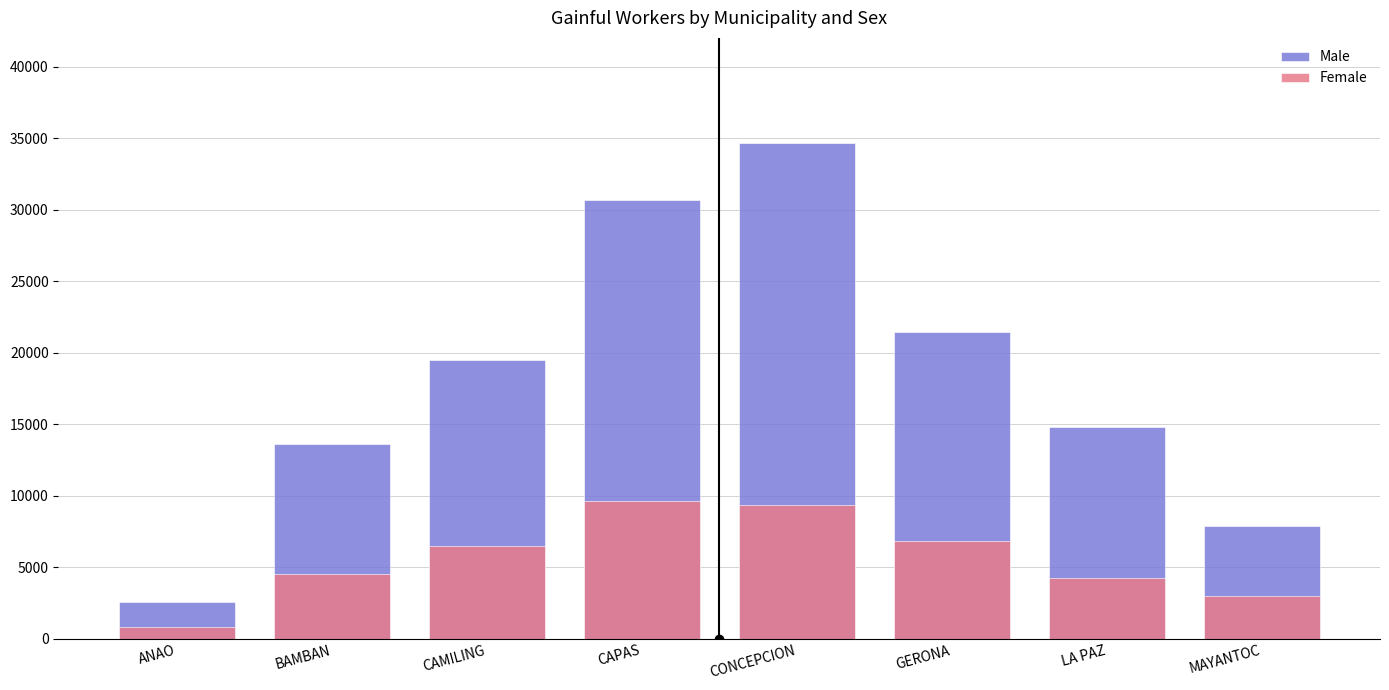

What is the spread (max minus min) of values at LA PAZ?

10523